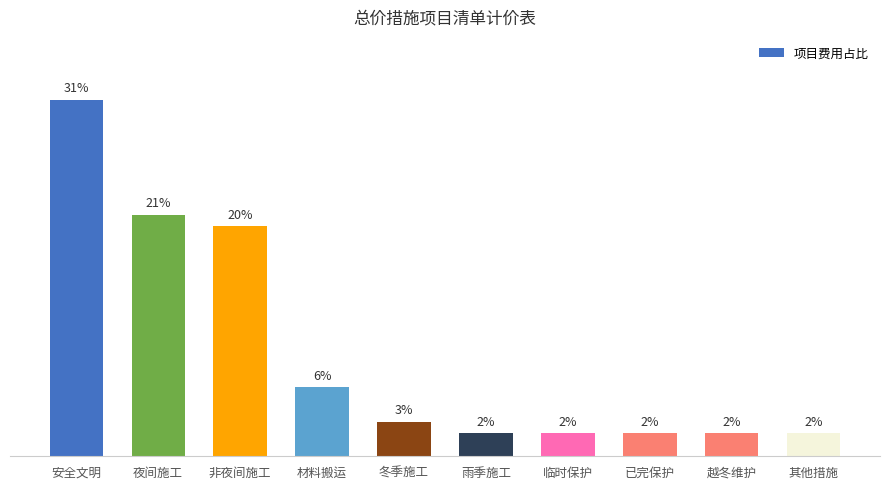

Are the bars grouped side by side (vs. stacked)?

No